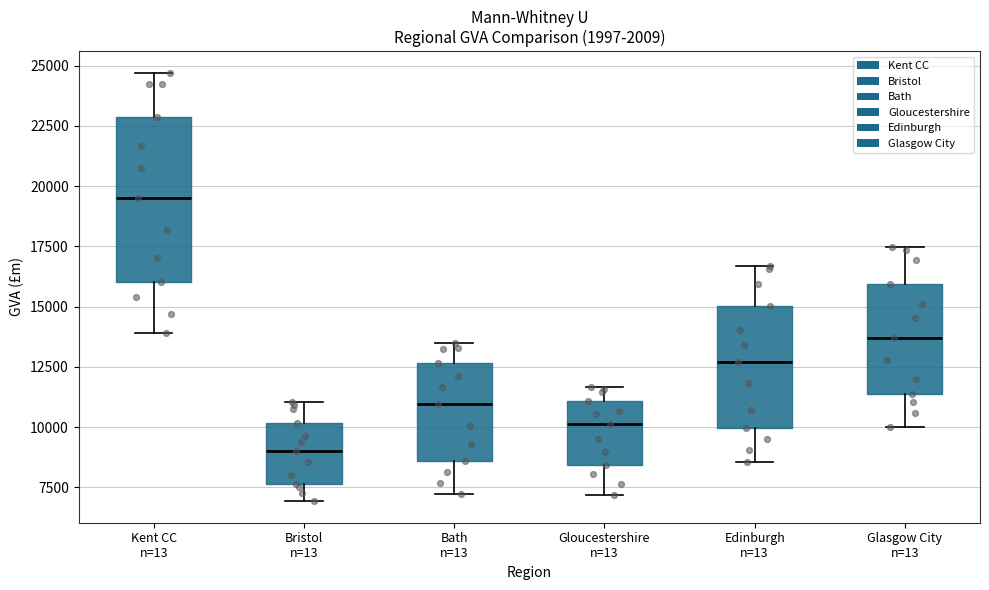

Where is the upper edge of the box for Glasgow City n=13 on the y-axis? The values are not printed on the chart, so give them approximately, as read against the axis.

16000